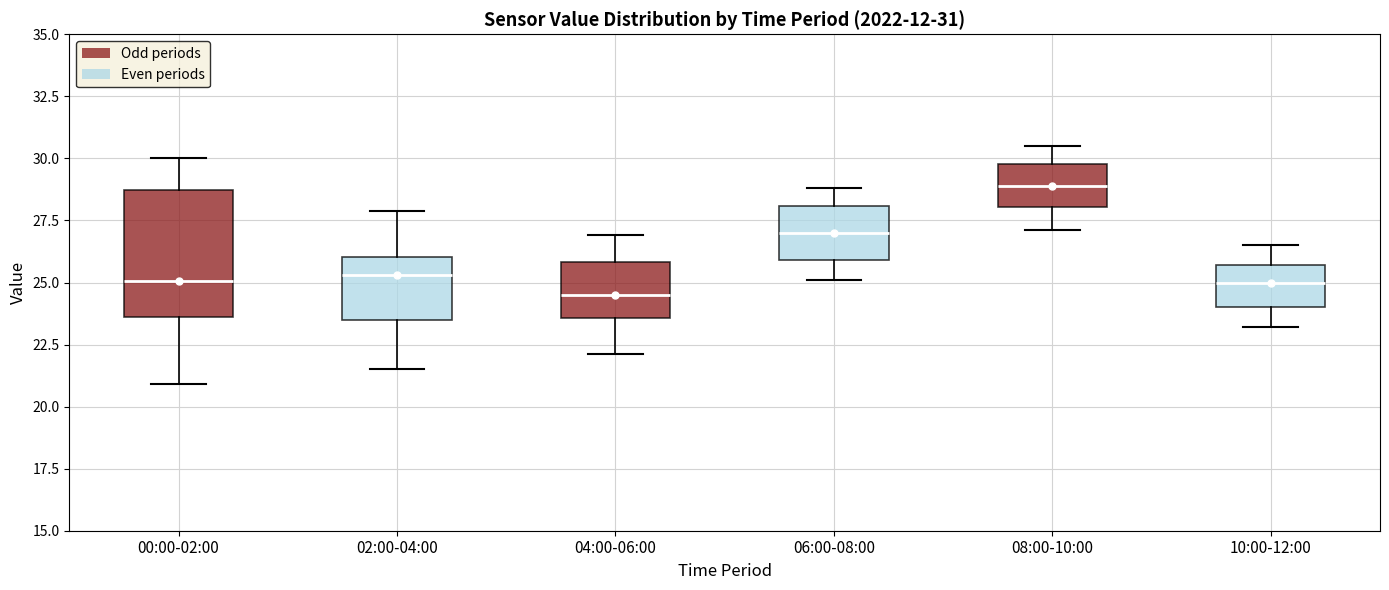

Which box is the tallest, from its lower edge to its upper edge?

00:00-02:00